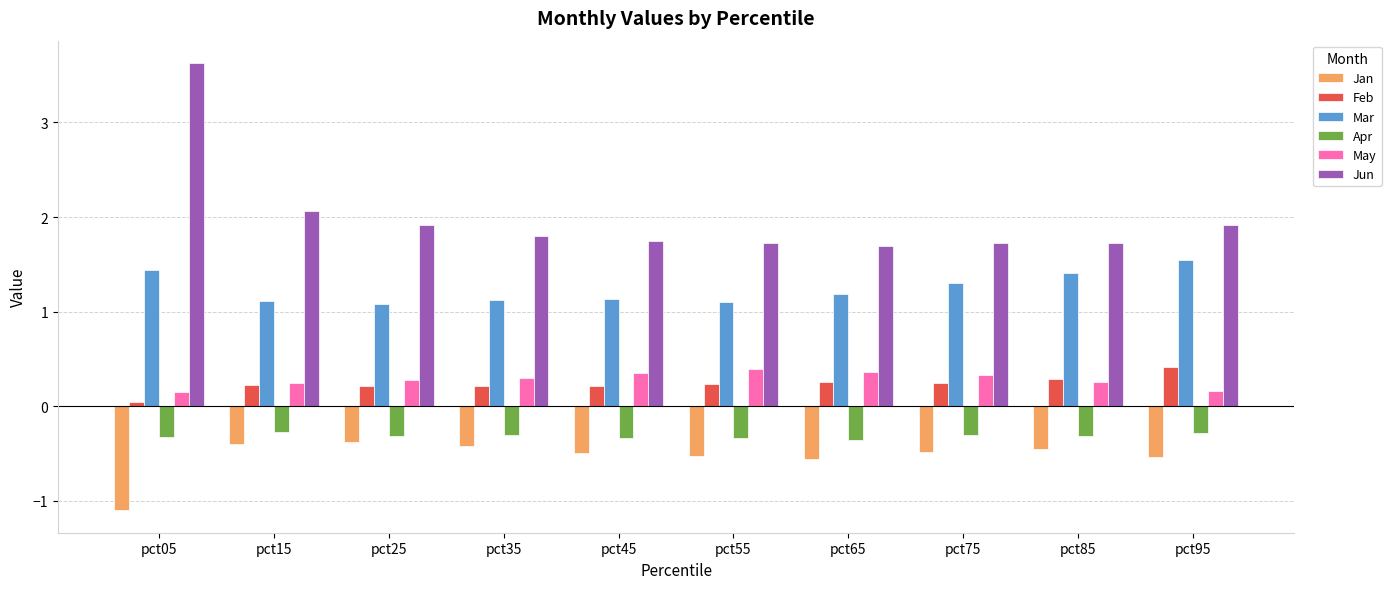

Which series has the largest total across all categories?

Jun